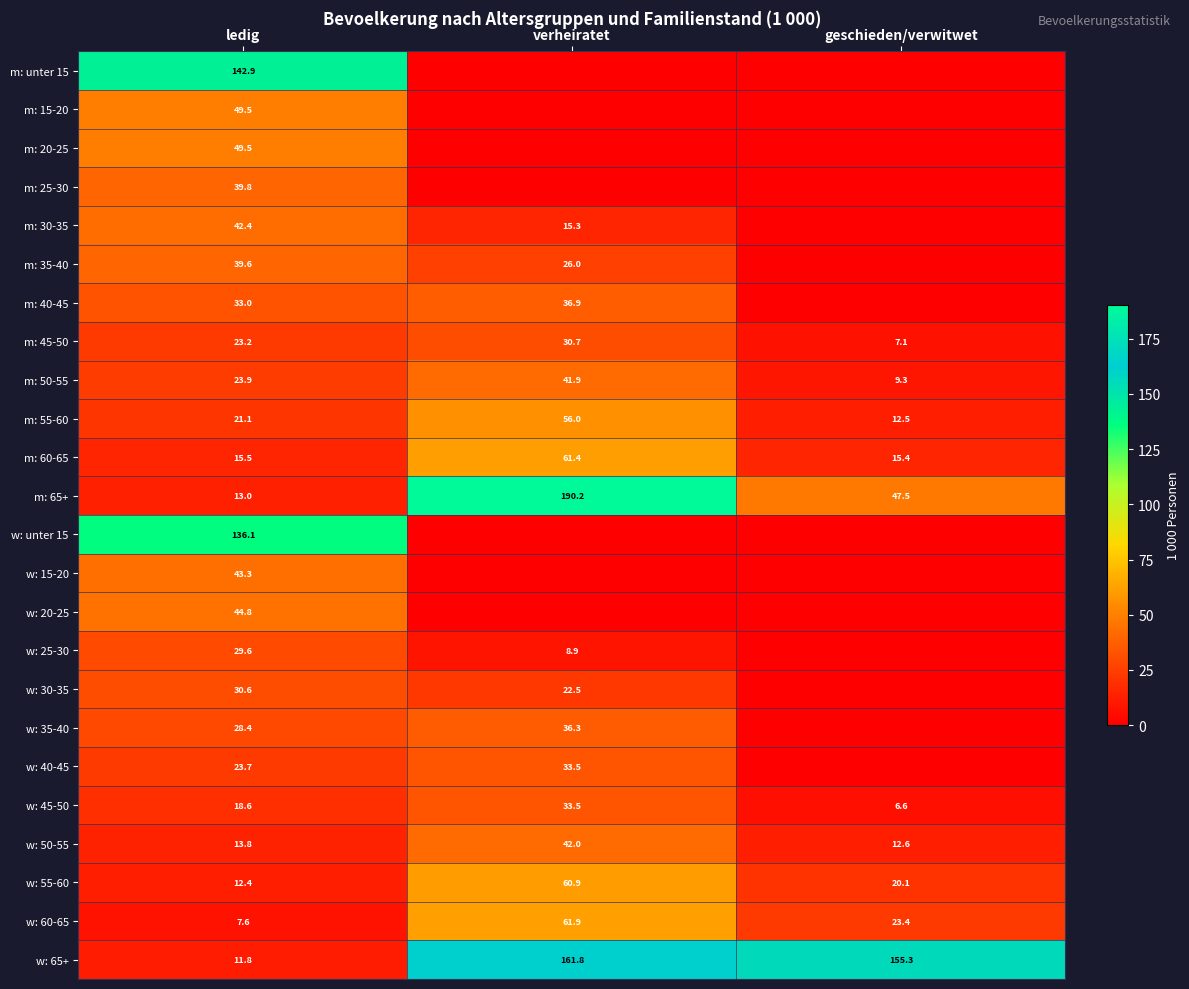

Is the value of m: 65+ at ledig greater than the value of w: unter 15 at ledig?

No